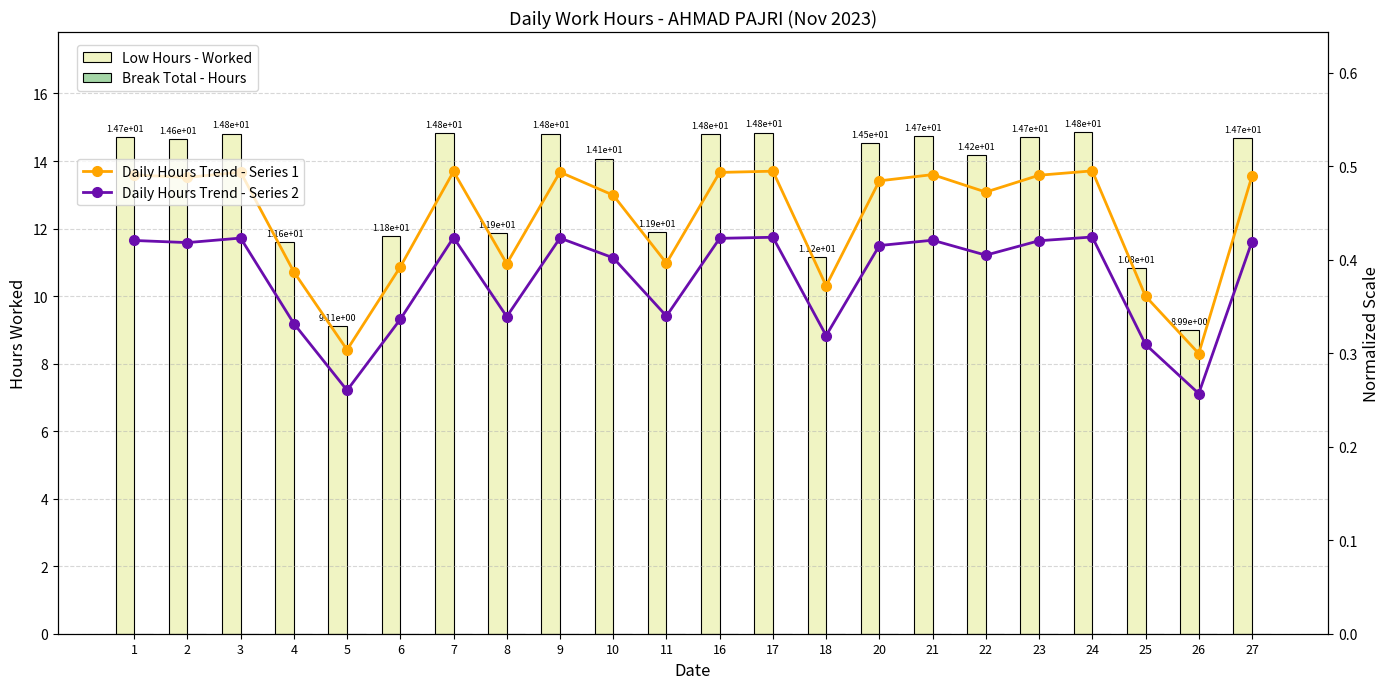

True or false: Low Hours - Worked has a value of 3.9 at 22.

False